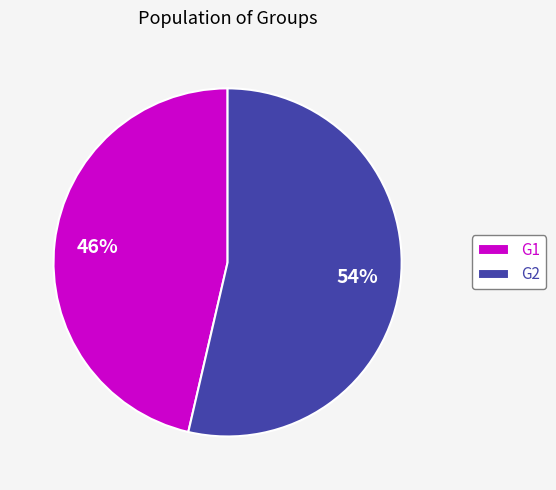

Between G1 and G2, which is larger?

G2